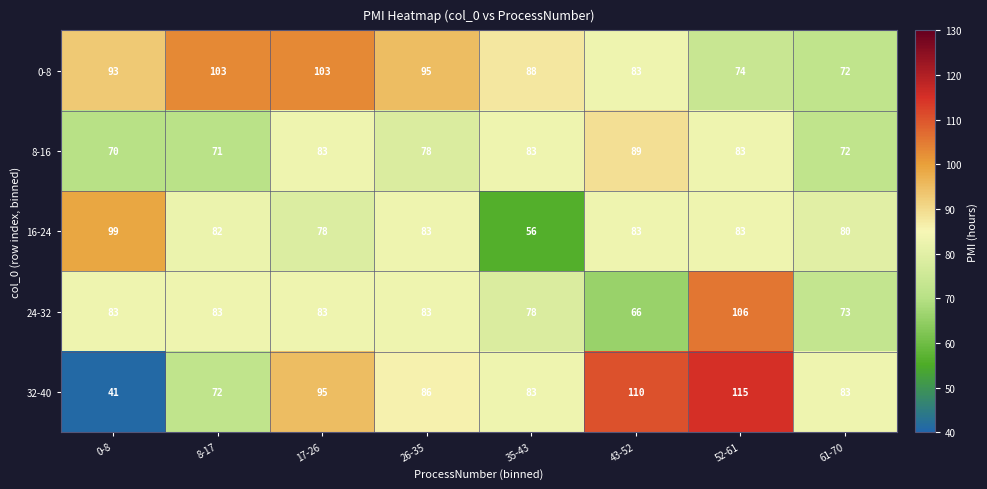

At which category is the sum across all series the highest?

52-61